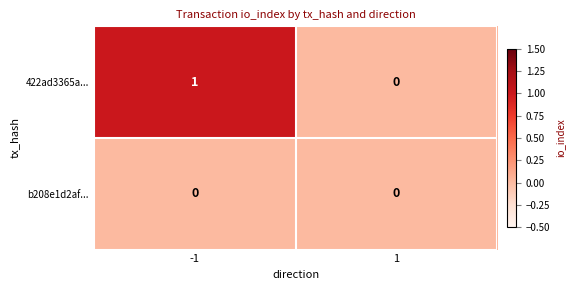

Reading left to right, transcribe all the data shown in this chart.

422ad3365a...: 1	0
b208e1d2af...: 0	0